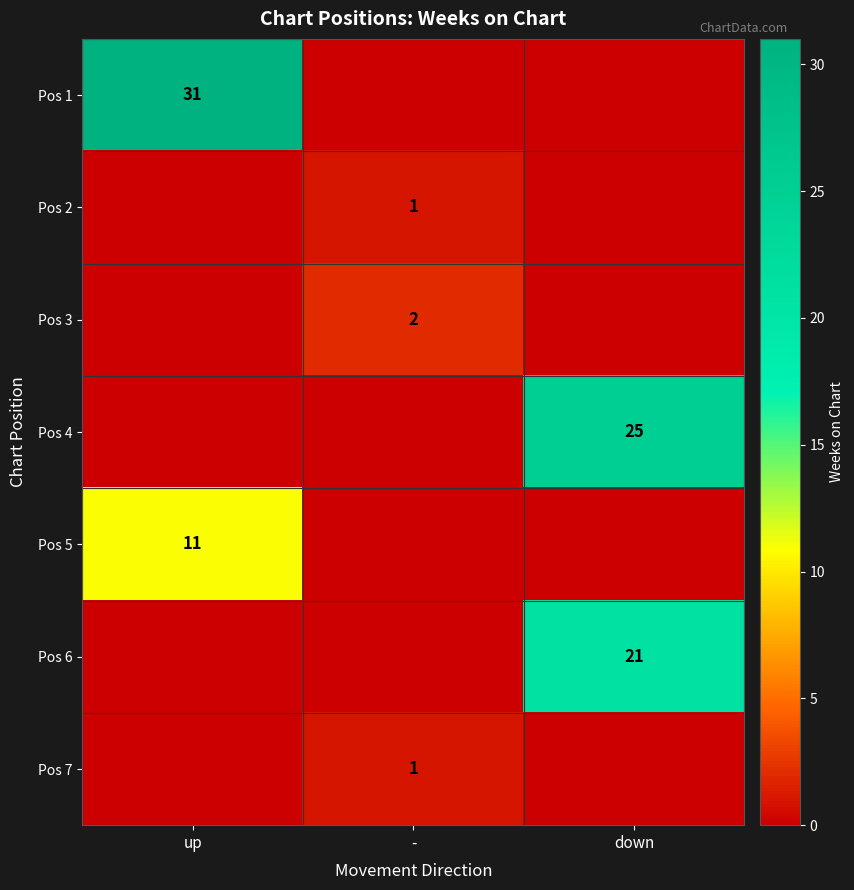

The Pos 6 series shows 14 at down. True or false?

False